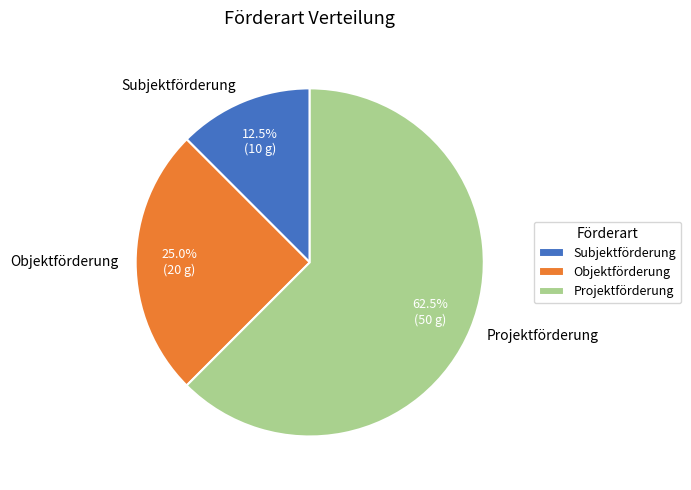

What is the ratio of the value at Objektförderung to the value at Projektförderung?

0.4